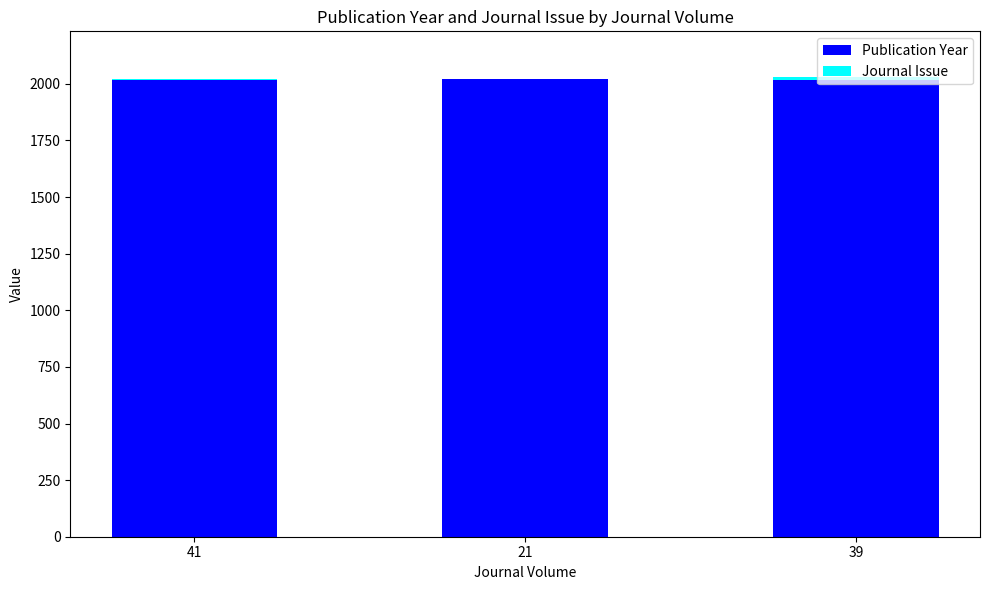

Count the number of categories in the chart.

3